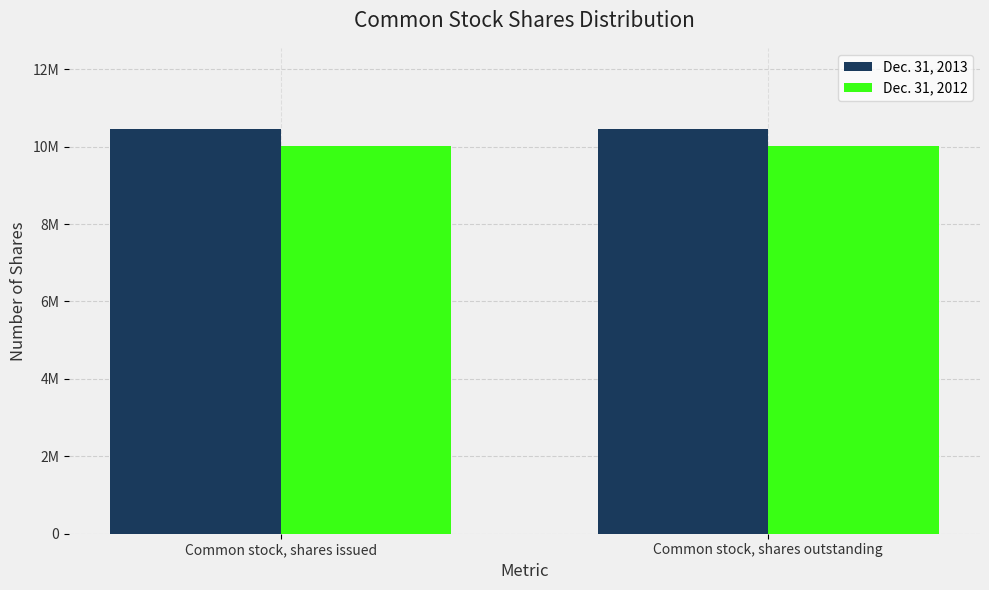

Where is Dec. 31, 2012 nearest to the value 10015297?

Common stock, shares issued